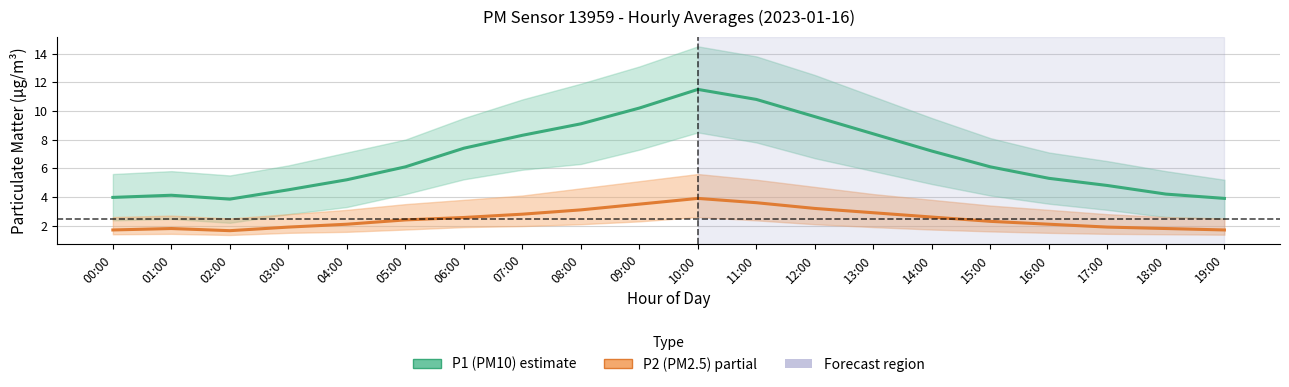

What position from the right is 18:00?

2